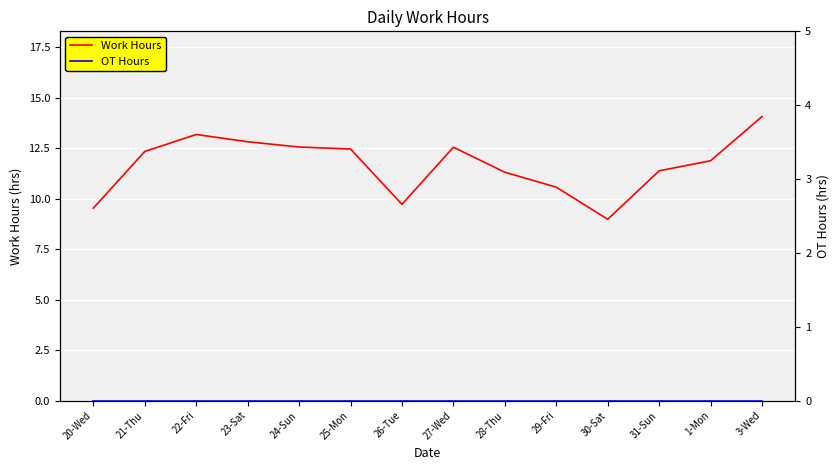

What is the minimum value for Work Hours?

9.0